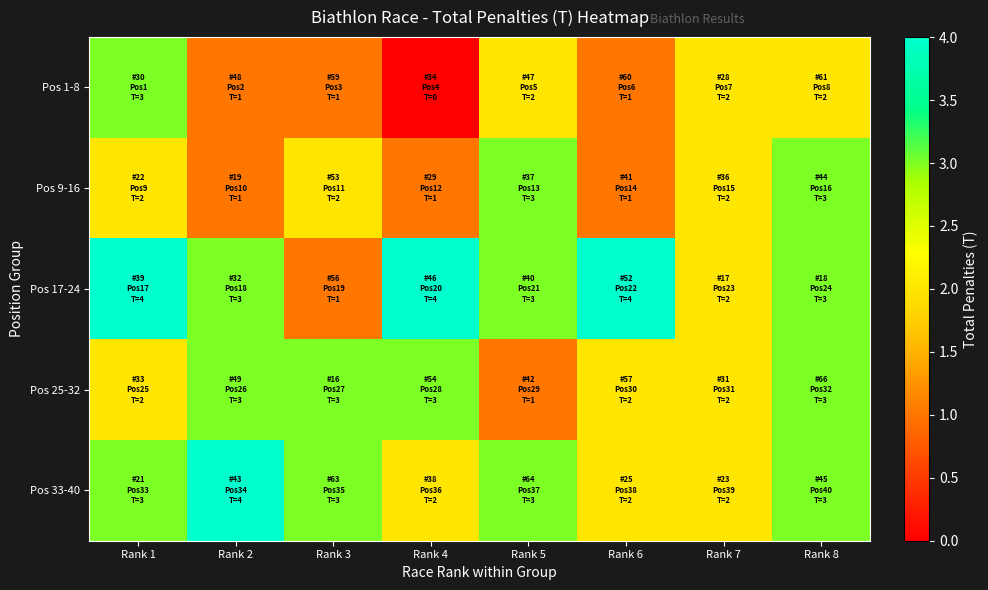

Between Rank 4 and Rank 8, which series saw the biggest shift?

Pos 1-8